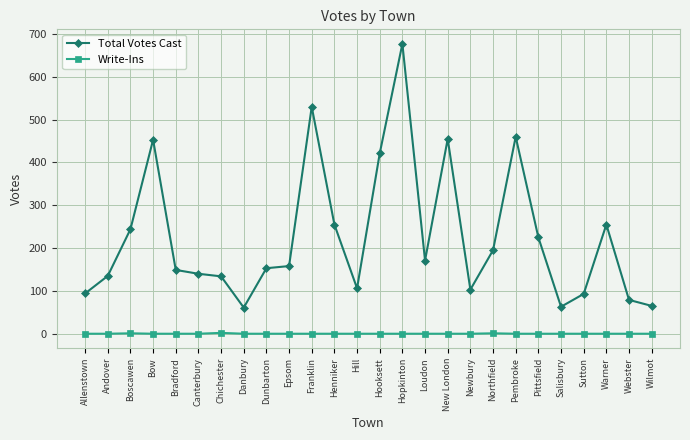

How many lines are shown in the chart?

2